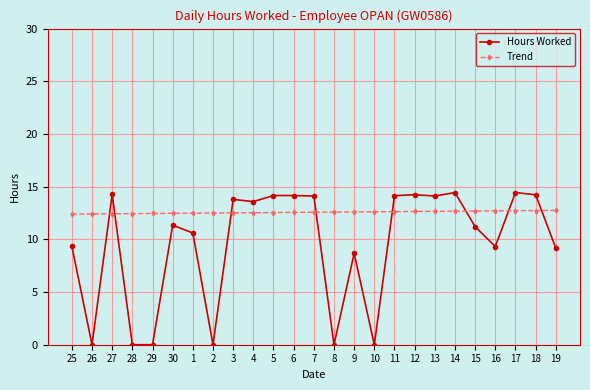

After their last crossing, which series has the higher values: Hours Worked or Trend?

Trend